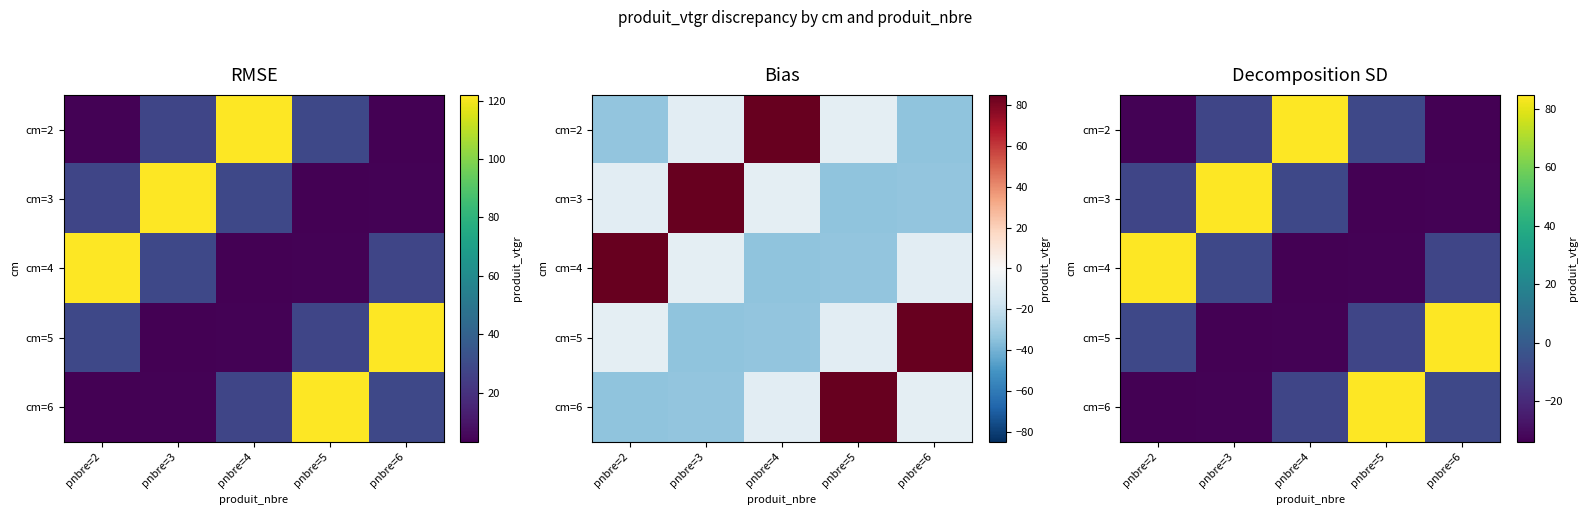

Is it true that cm=4 equals -2.6 at pnbre=6?

False